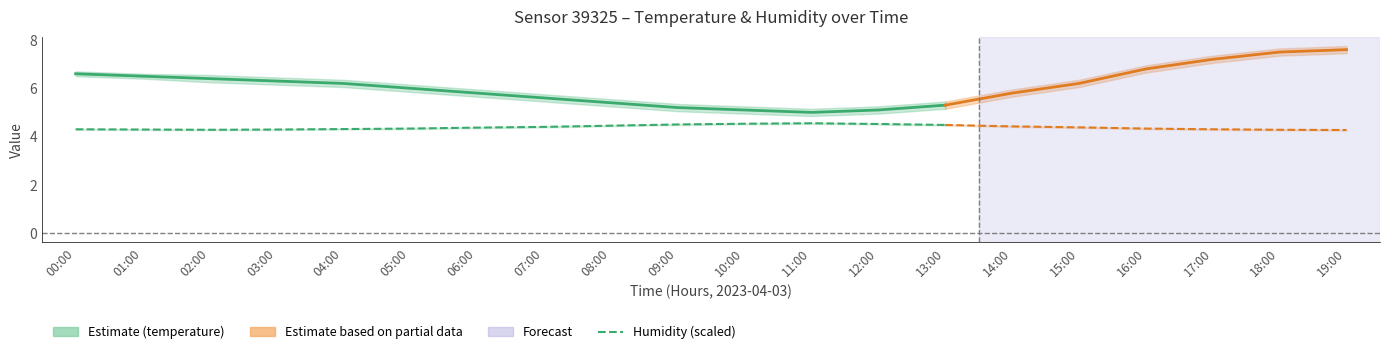

What is the average value of the temperature series?

5.8